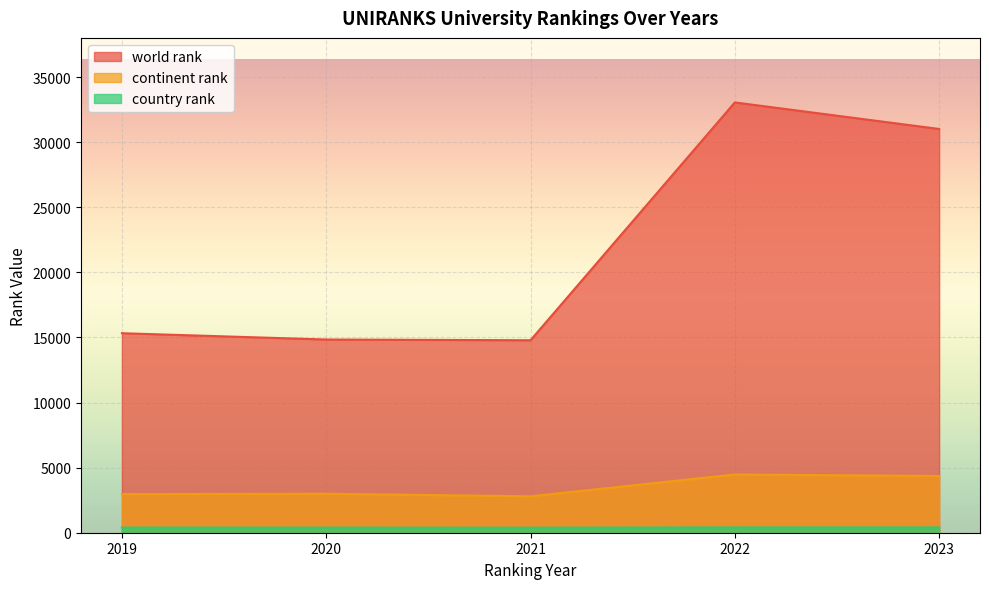

At how many categories does at least one series exceed 24398?

2